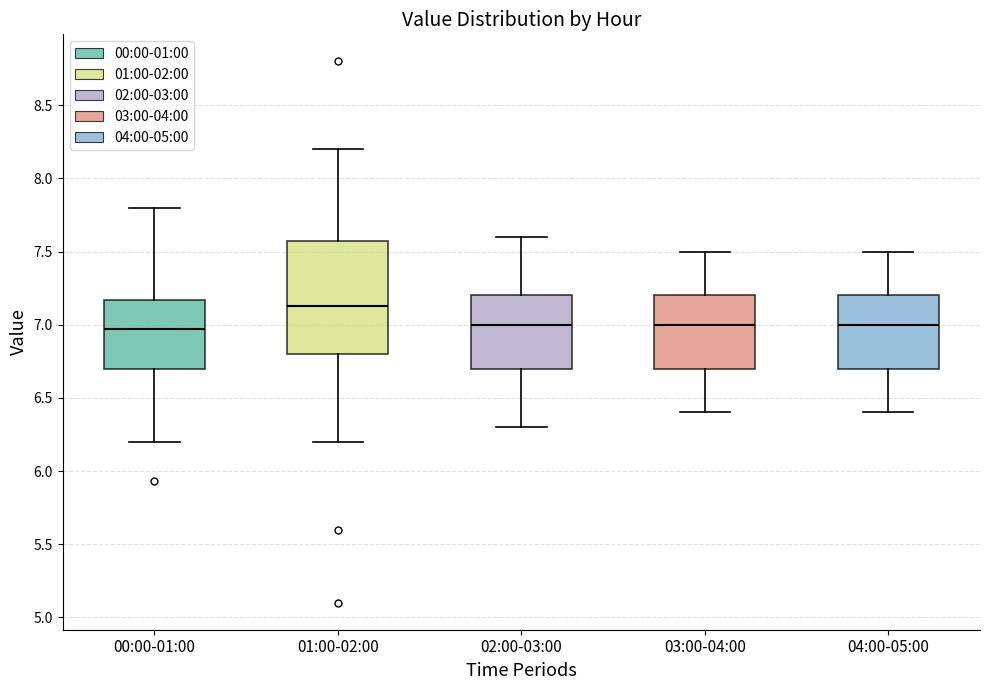

Reading left to right, read every box against the y-axis: the position of its median line, the range the box covers, and the ends of its whiskers. The values are not printed on the chart, so give them approximately, as read against the axis.

00:00-01:00: median 6.95, box 6.70 to 7.15, whiskers 6.20 to 7.80
01:00-02:00: median 7.15, box 6.80 to 7.55, whiskers 6.20 to 8.20
02:00-03:00: median 7.00, box 6.70 to 7.20, whiskers 6.30 to 7.60
03:00-04:00: median 7.00, box 6.70 to 7.20, whiskers 6.40 to 7.50
04:00-05:00: median 7.00, box 6.70 to 7.20, whiskers 6.40 to 7.50